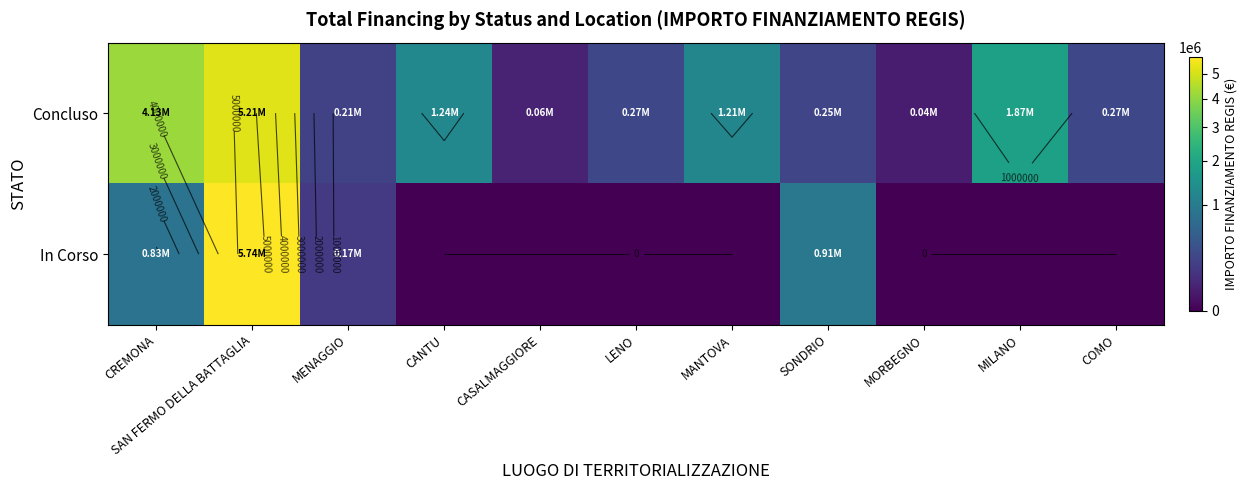

Read the Concluso value at CANTU.

1242450.0